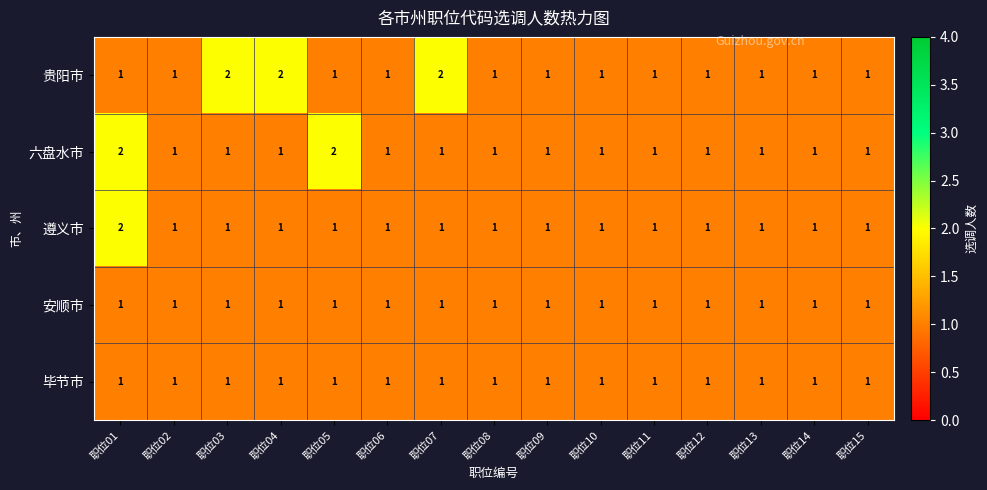

Is it true that 安顺市 equals 1 at 职位06?

True